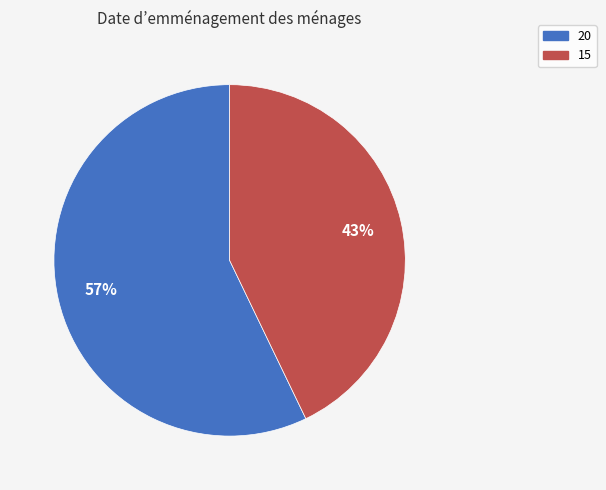

Count the number of slices in the pie.

2